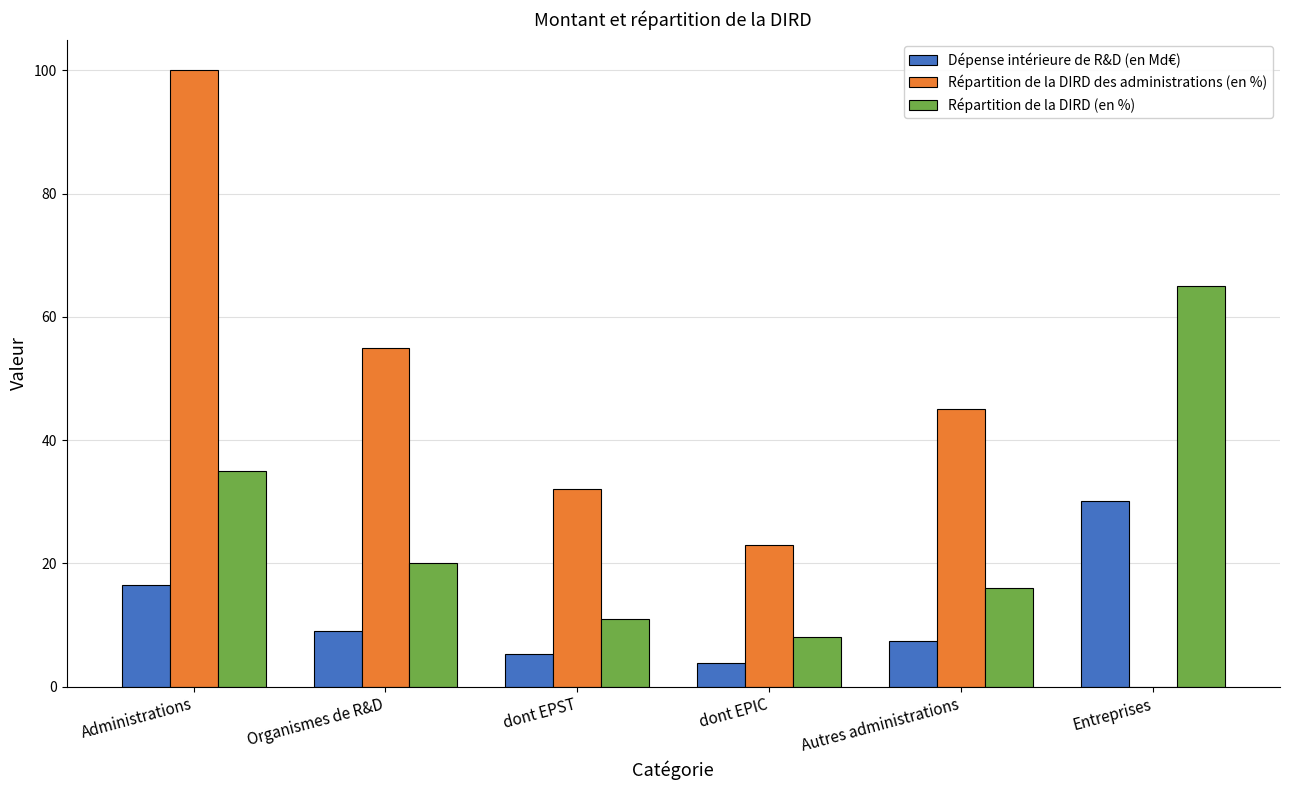

At which label does Dépense intérieure de R&D (en Md€) first exceed 9?

Administrations